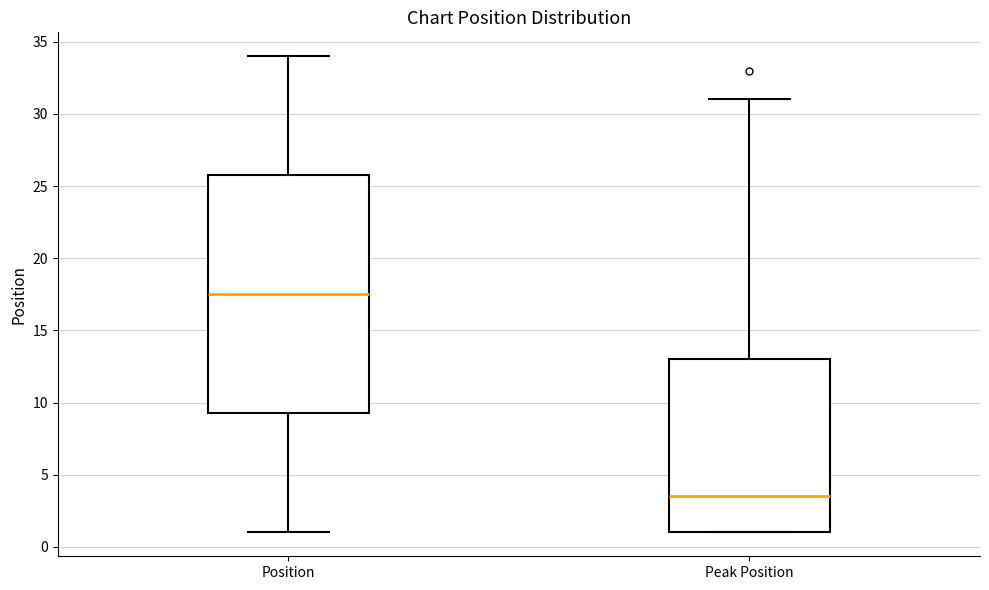

Which box's median line is the lowest?

Peak Position